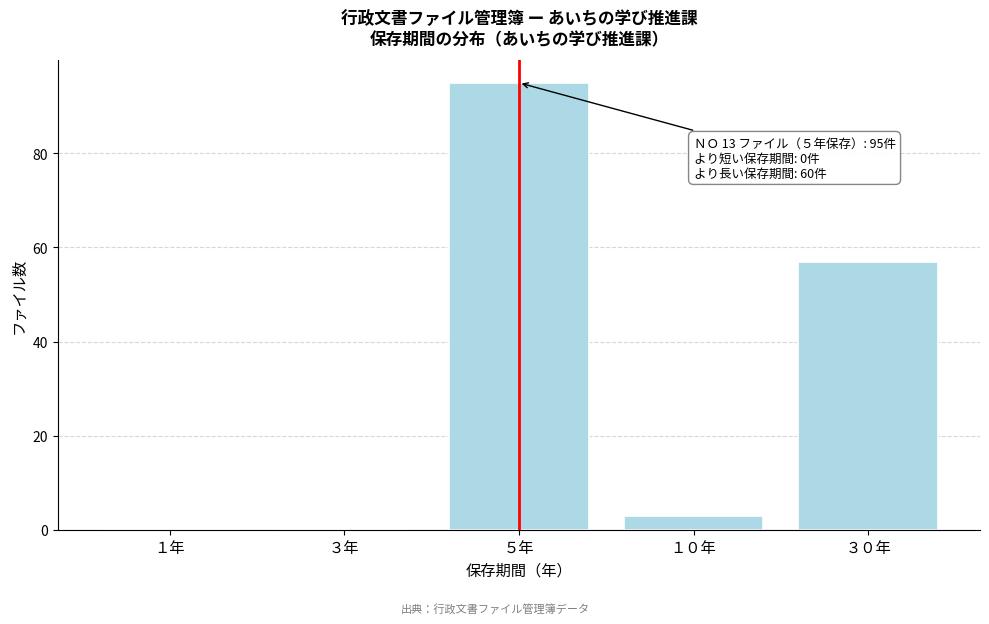

Reading left to right, what are all the values shown in this chart?

１年=0	３年=0	５年=95	１０年=3	３０年=57